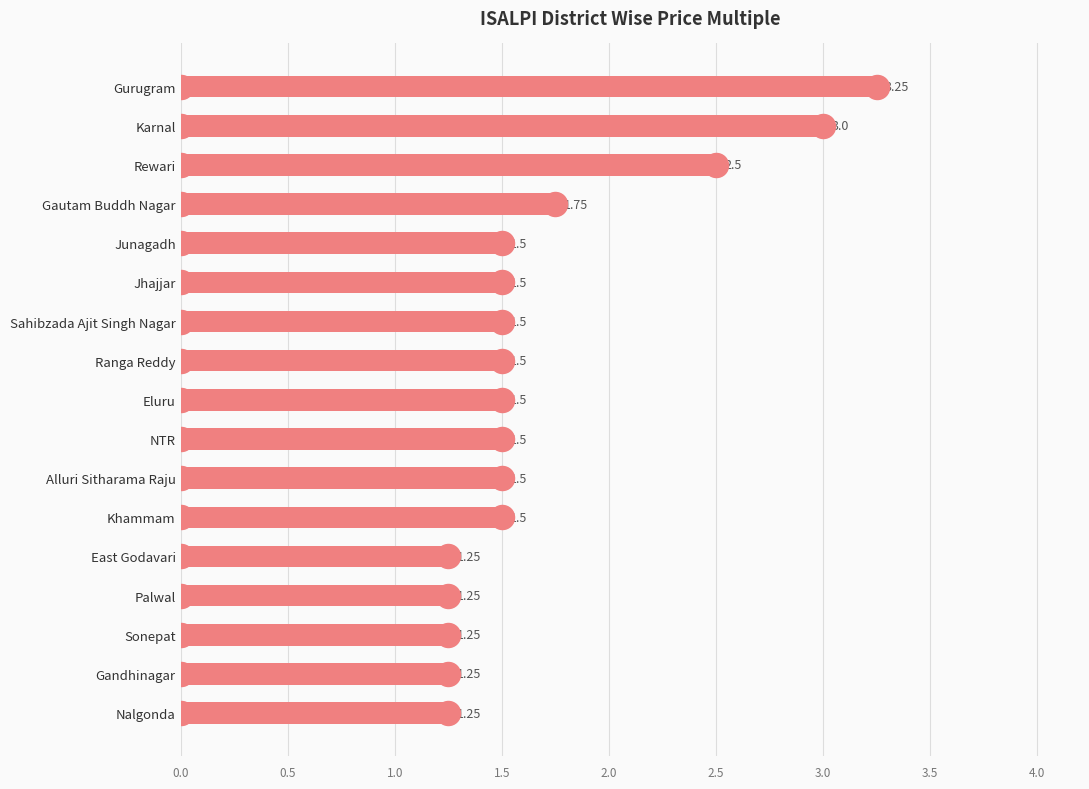

What is the ratio of the value at Nalgonda to the value at Junagadh?

0.8